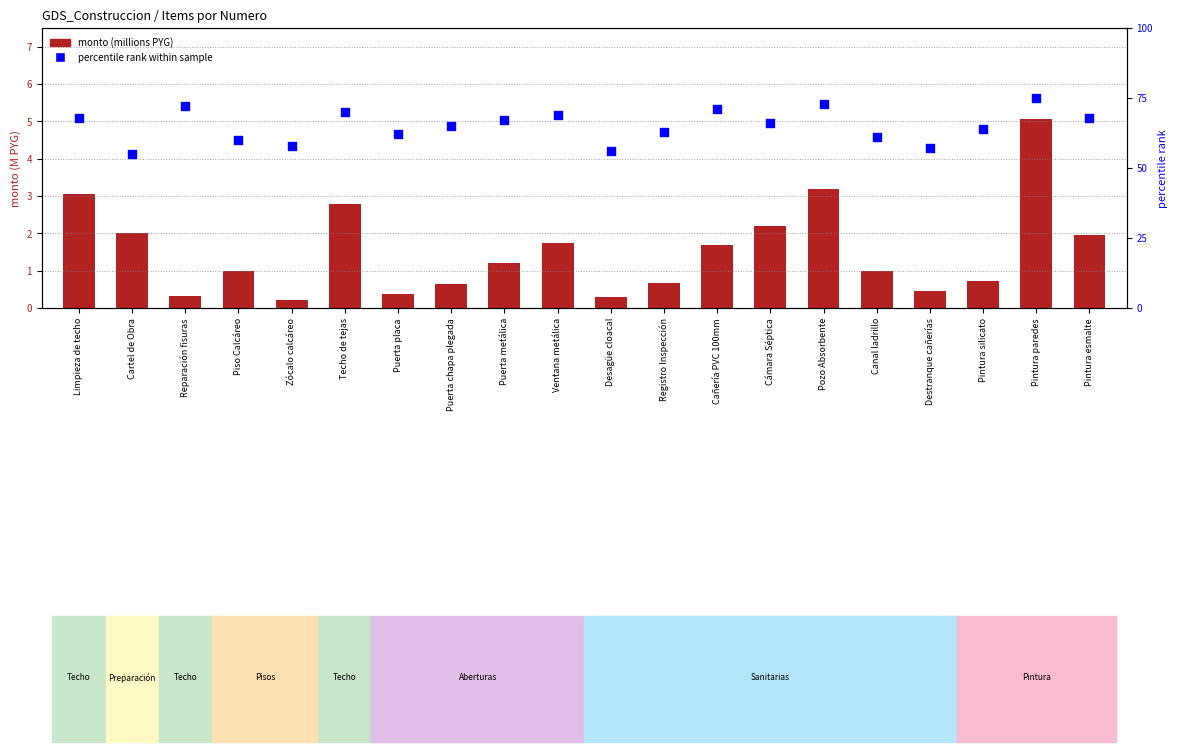

Which series has the largest total across all categories?

percentile rank within sample